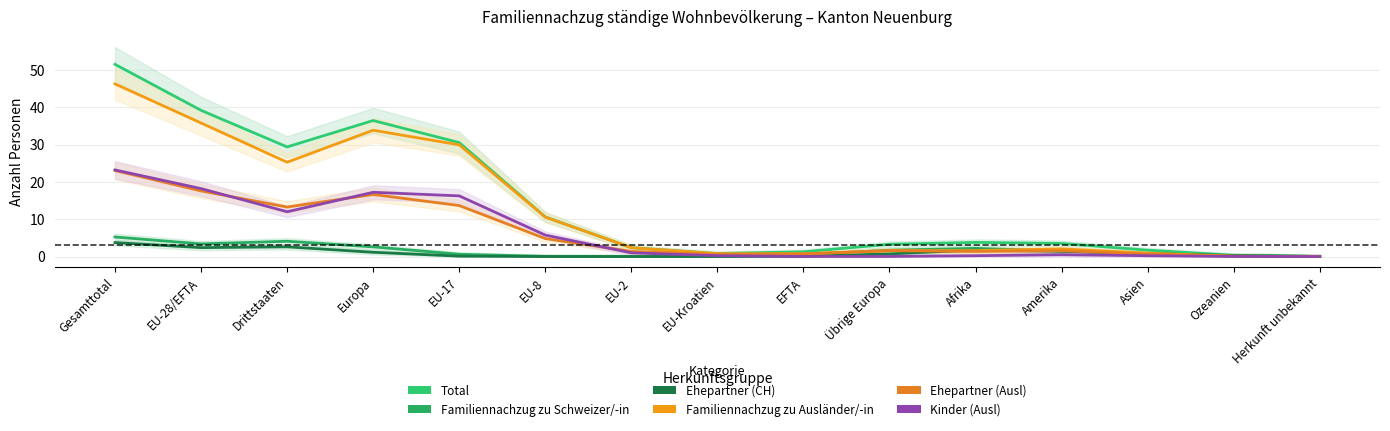

Which series has the widest spread of values?

Total